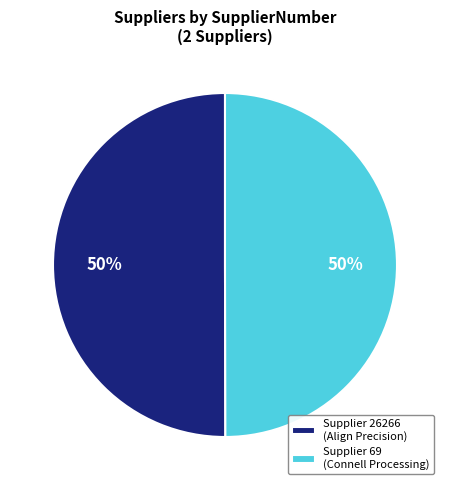

To the nearest percent, what is the average slice percentage?

50%